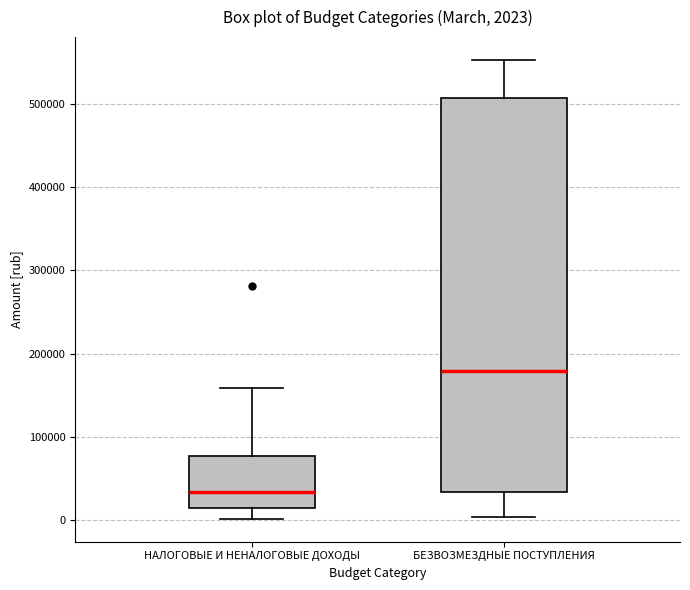

Which box is the tallest, from its lower edge to its upper edge?

БЕЗВОЗМЕЗДНЫЕ ПОСТУПЛЕНИЯ